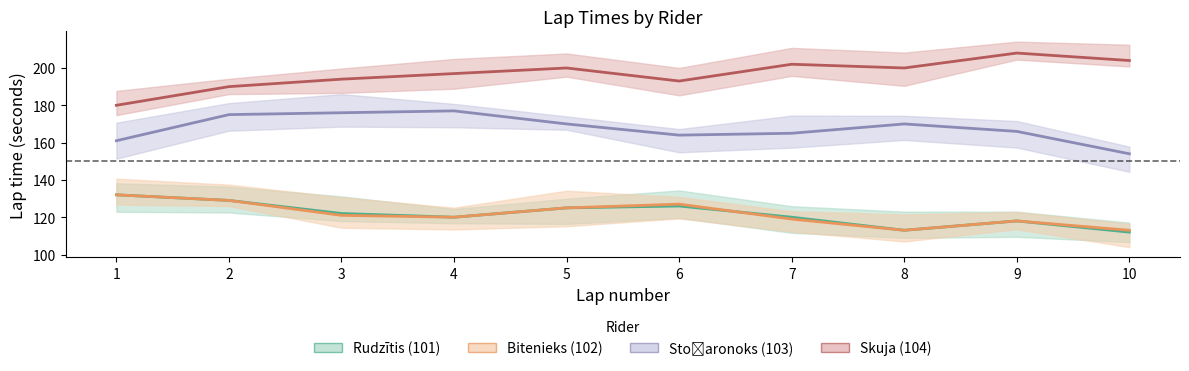

What is the approximate value of Rudzītis (101) at 8?

113